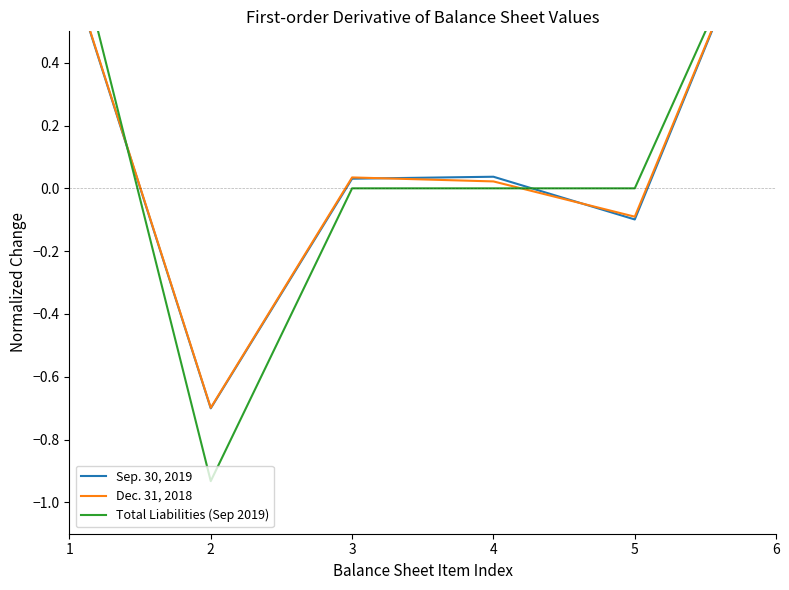

Rank the categories by Sep. 30, 2019 value from highest to lowest.

6, 1, 4, 3, 5, 2